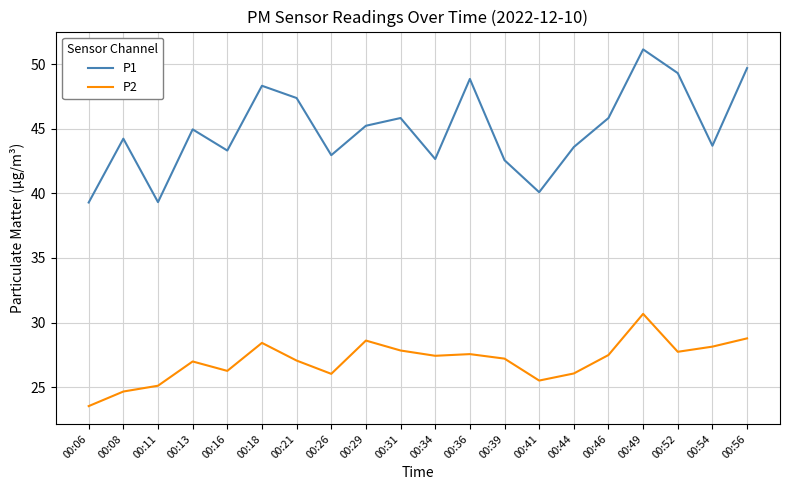

Rank the series by their average value, from highest to lowest.

P1, P2